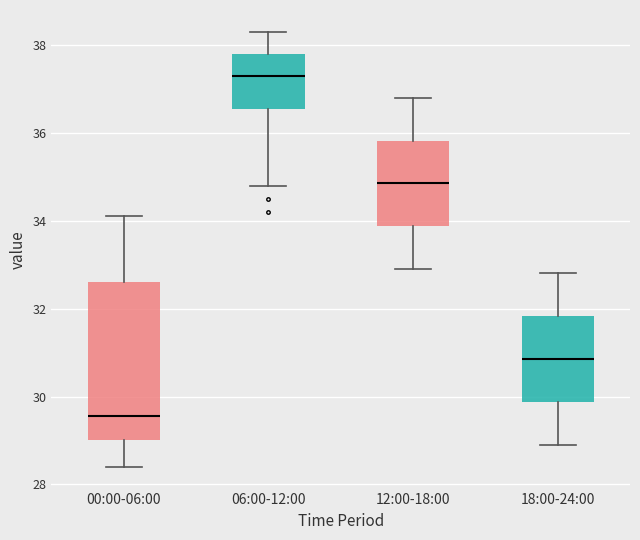

Where does the lower whisker of the box for 18:00-24:00 end on the y-axis? The values are not printed on the chart, so give them approximately, as read against the axis.

29.0